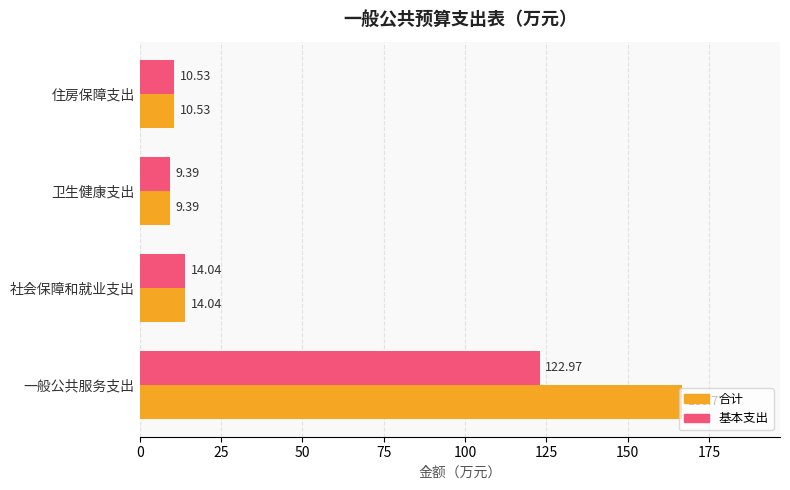

Is the value of 合计 at 住房保障支出 greater than the value of 基本支出 at 一般公共服务支出?

No